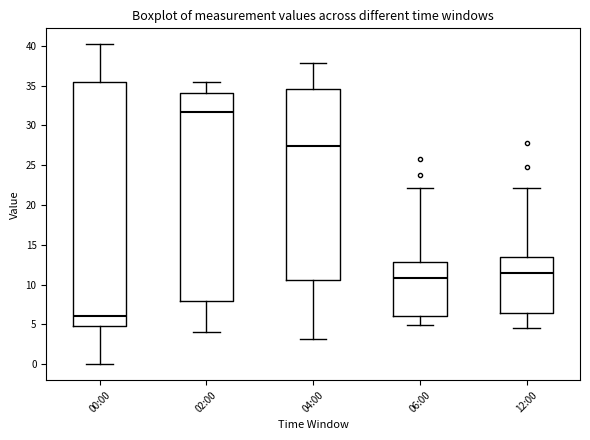

Reading left to right, transcribe this box plot: for each box, give where its median line is, the range the box spans, and where its two whiskers end, as read against the y-axis. The values are not printed on the chart, so give them approximately, as read against the axis.

00:00: median 6.0, box 5.0 to 35.5, whiskers 0.0 to 40.0
02:00: median 31.5, box 8.0 to 34.0, whiskers 4.0 to 35.5
04:00: median 27.5, box 10.5 to 34.5, whiskers 3.0 to 38.0
06:00: median 11.0, box 6.0 to 13.0, whiskers 5.0 to 22.0
12:00: median 11.5, box 6.5 to 13.5, whiskers 4.5 to 22.0